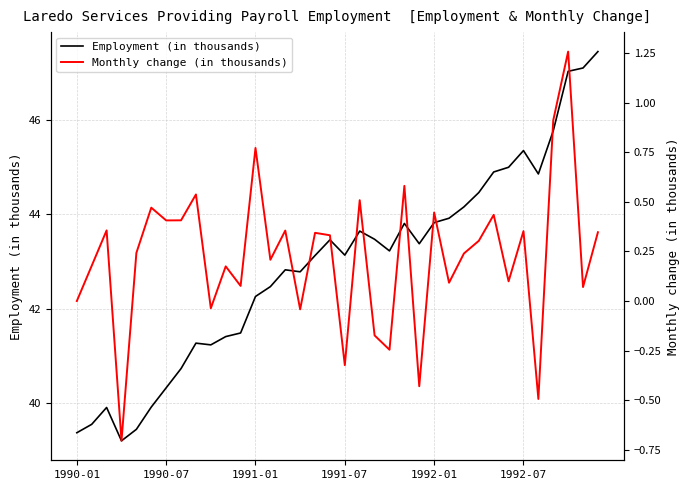

What is the sum of all Monthly change (in thousands) values?

8.1